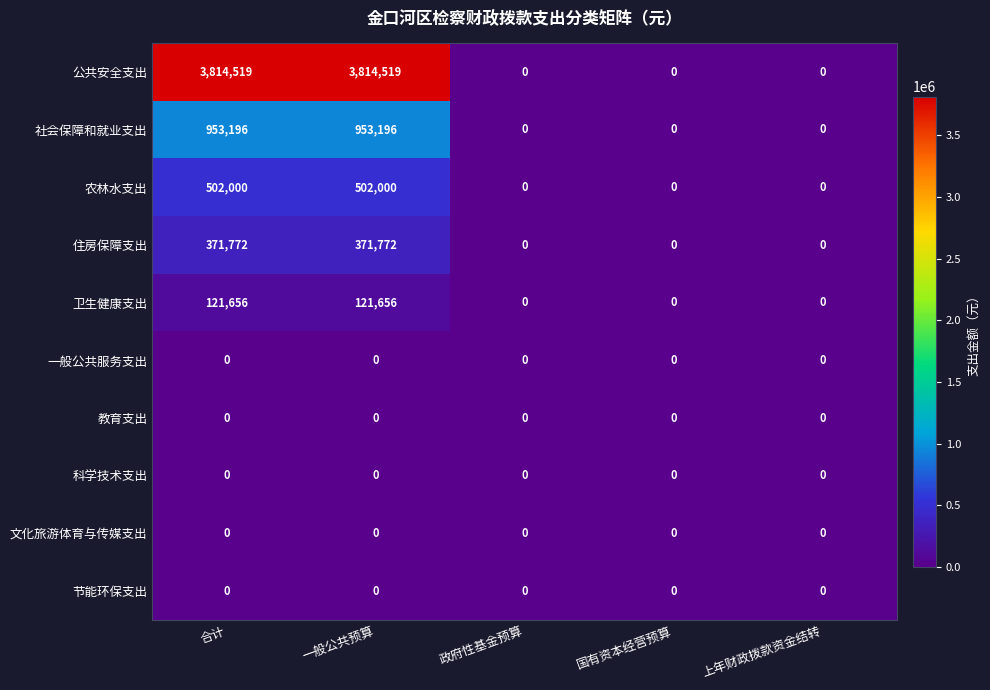

What is the sum of all 社会保障和就业支出 values?

1906392